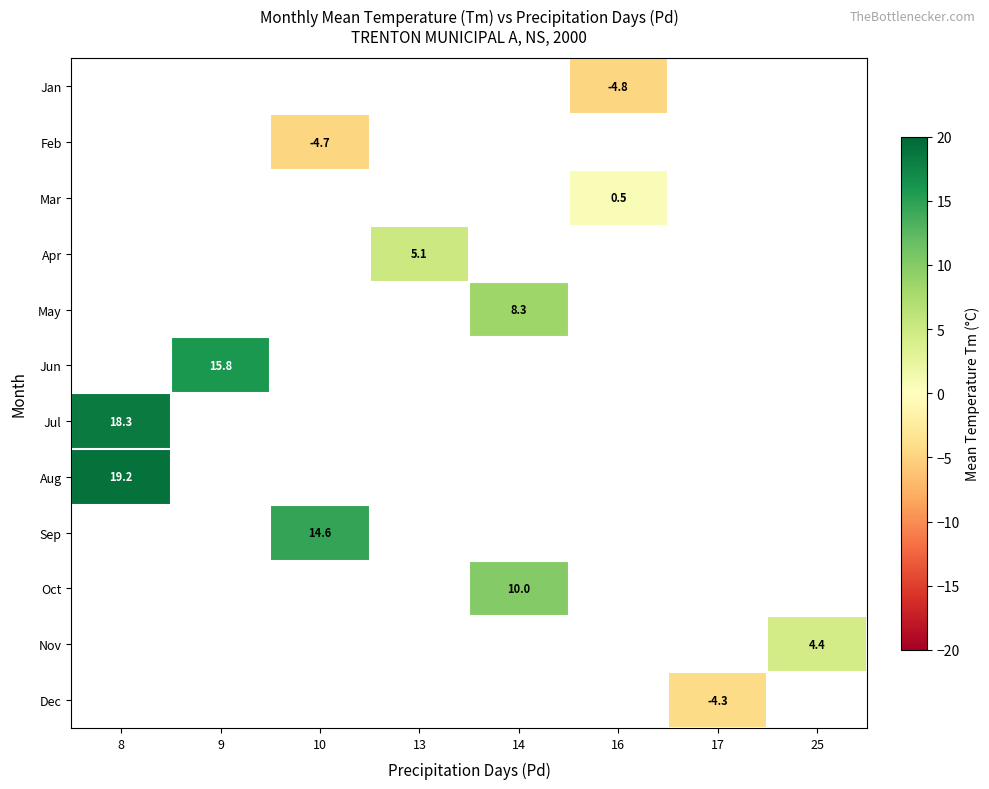

The value of May at 14 is 8.3. True or false?

True